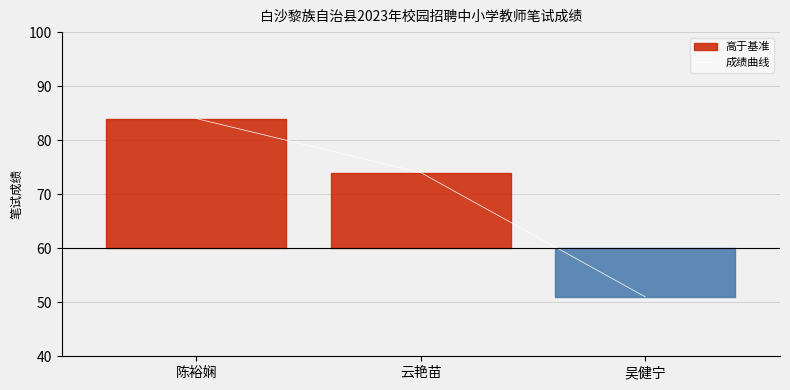

What is the sum of the values at 吴健宁 and 云艳苗?

125